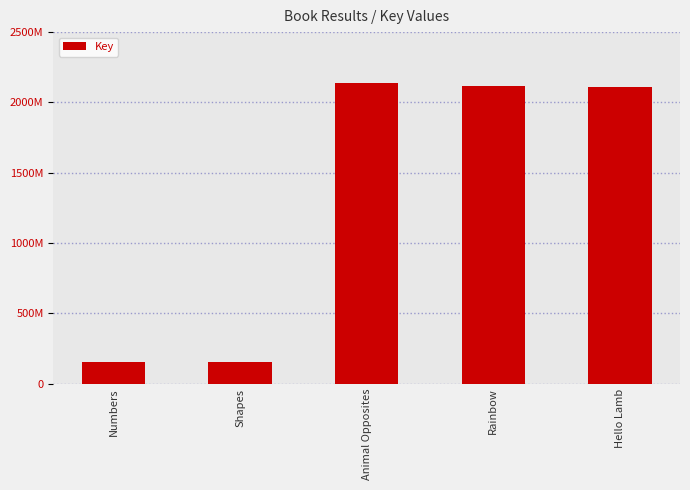

What is the difference between the second highest and minimum values?

1968537053